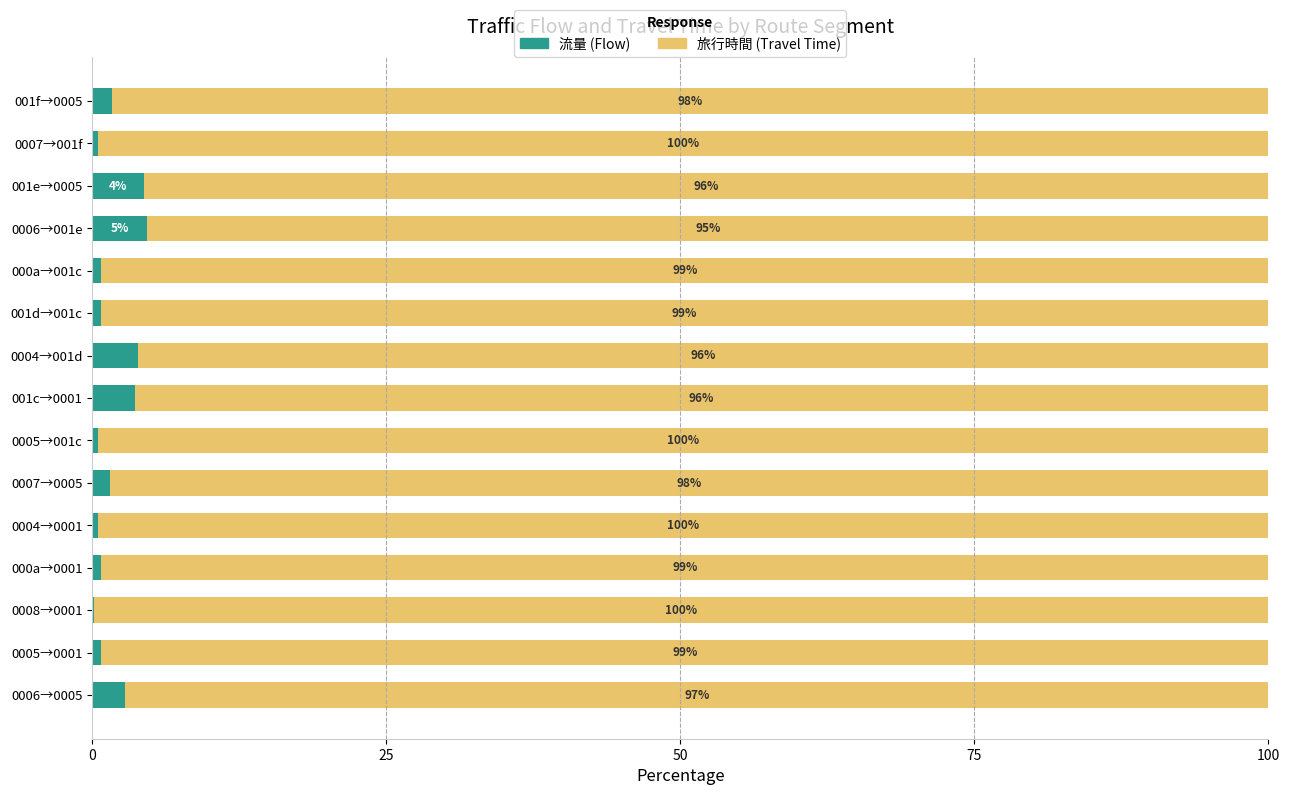

What is the total value across all series at 0005→0001?

100.0